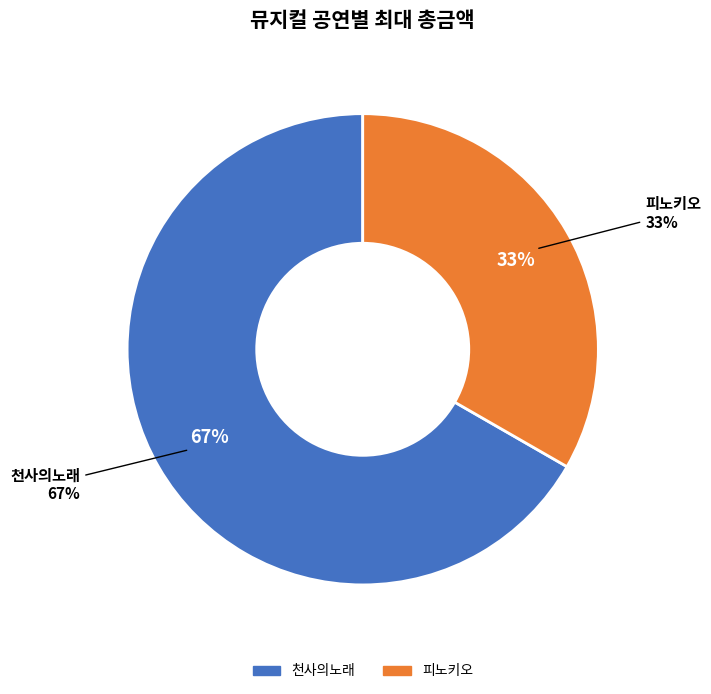

To the nearest percent, what percentage of the pie is 천사의노래?

67%